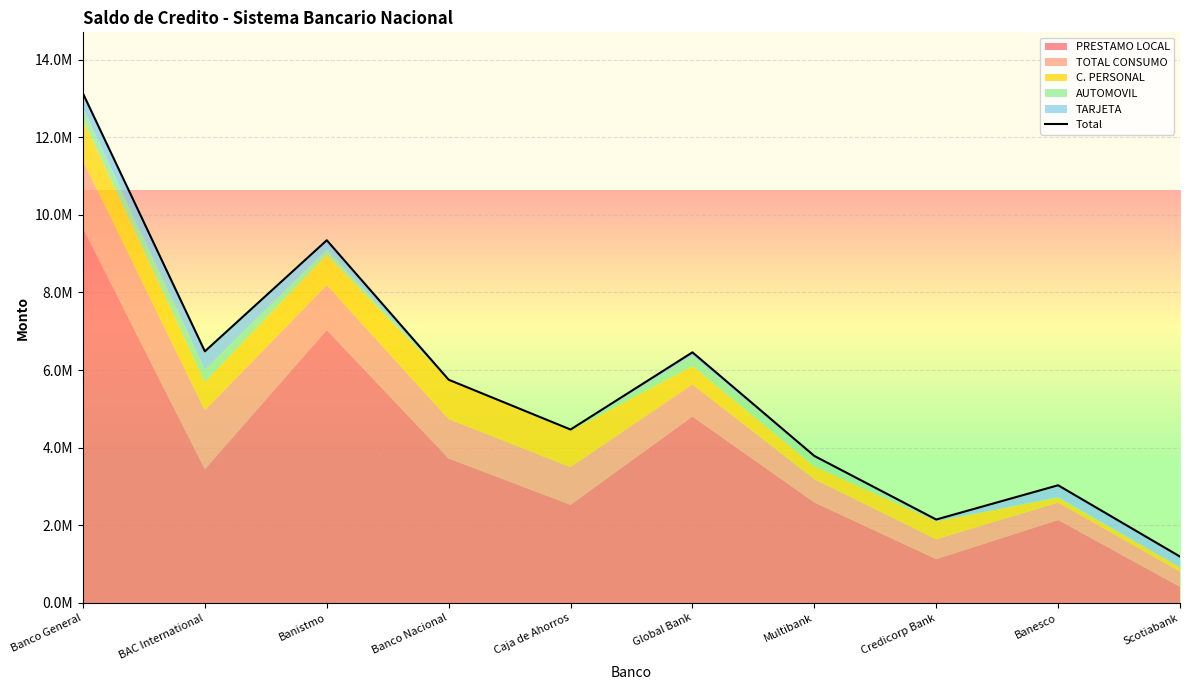

Rank the categories by value from lowest to highest.

Scotiabank, Credicorp Bank, Banesco, Multibank, Caja de Ahorros, Banco Nacional, Global Bank, BAC International, Banistmo, Banco General